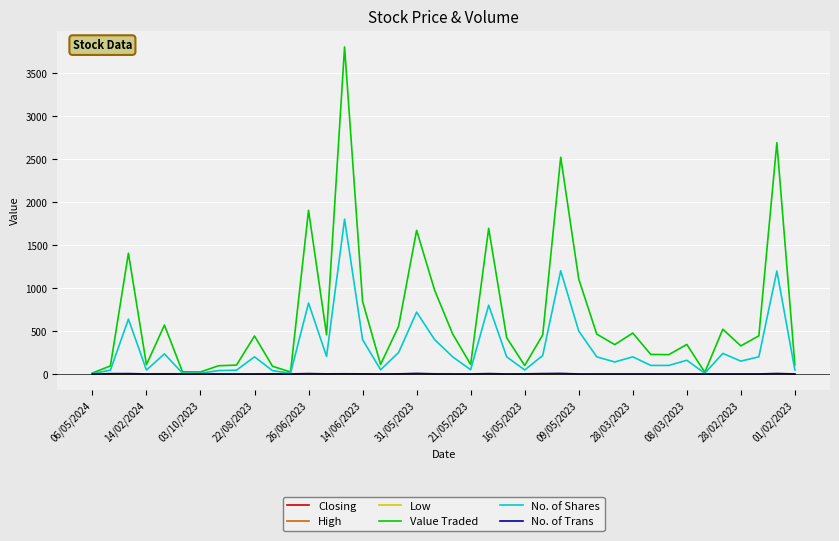

Which series has the largest range (max minus min)?

Value Traded